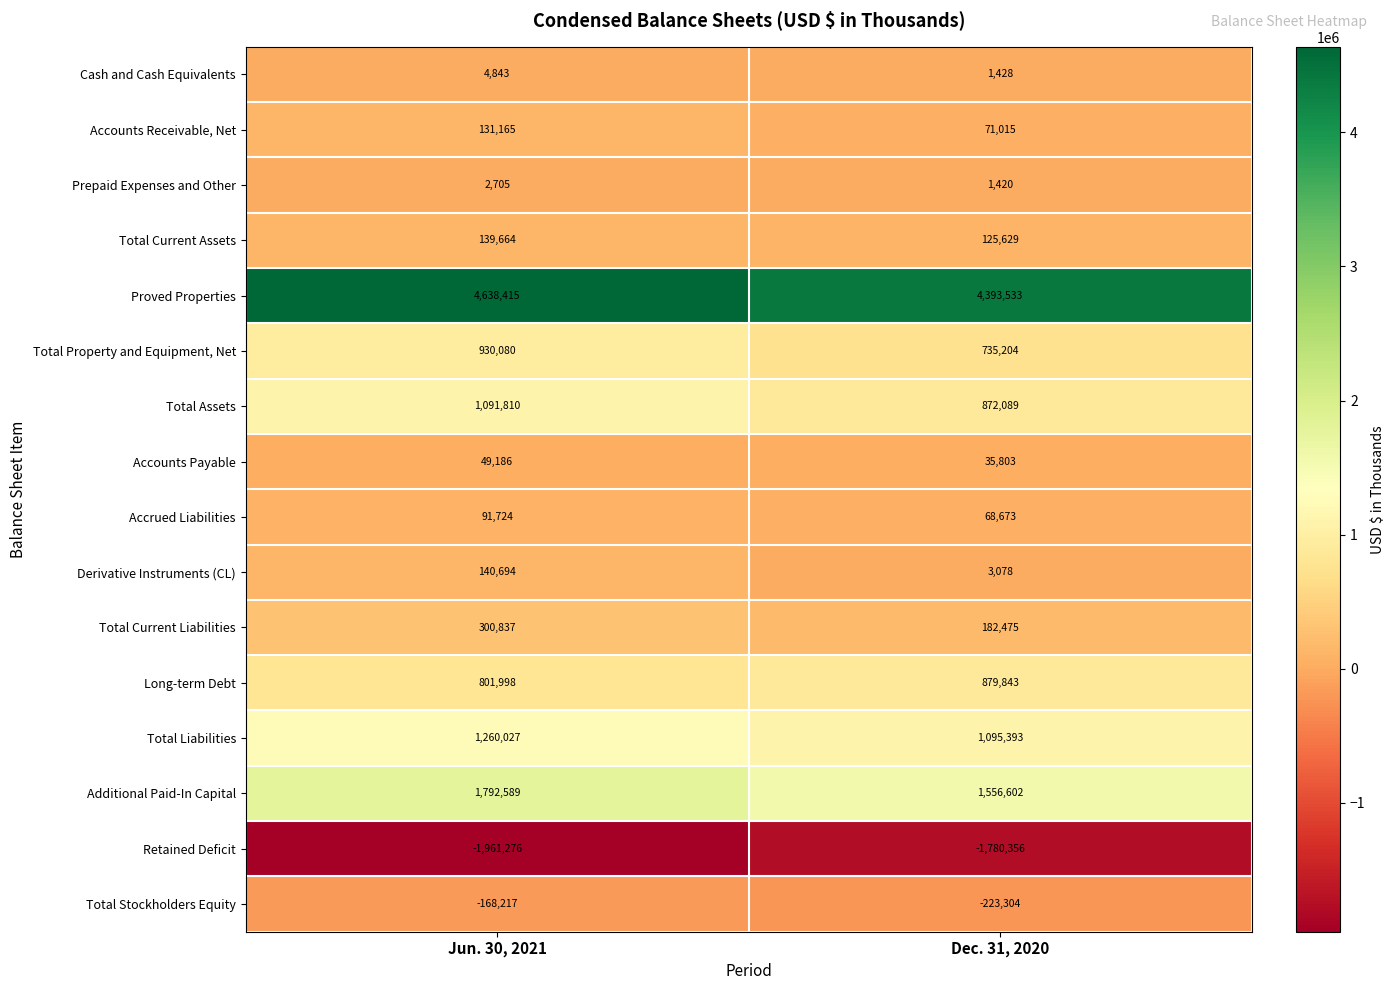

At which category is the sum across all series the highest?

Jun. 30, 2021